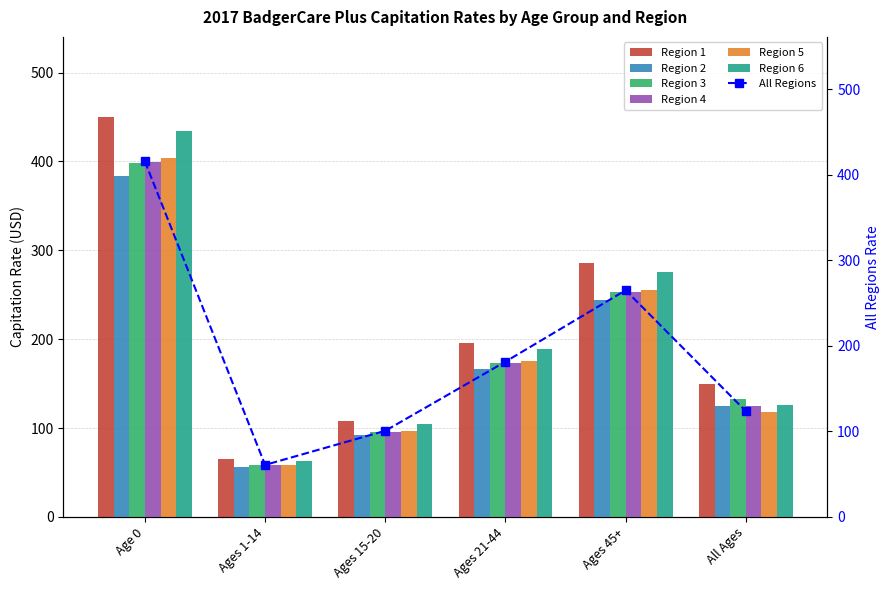

The Region 4 series shows 173.6 at Ages 21-44. True or false?

True